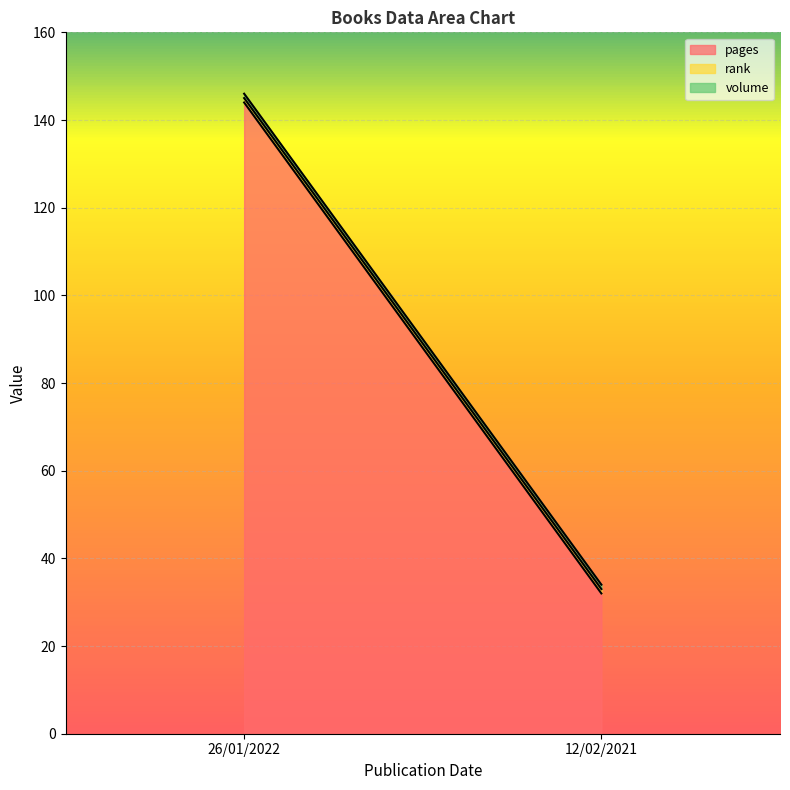

What is the sum of all volume values?

2